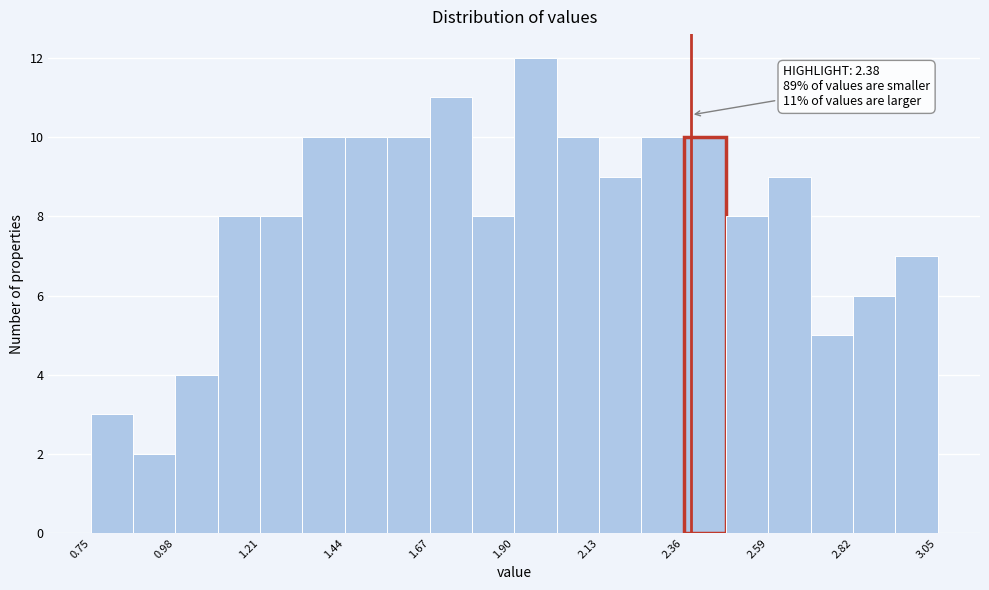

Read against the x-axis, roughly where is the centre of the tallest bar?

1.95